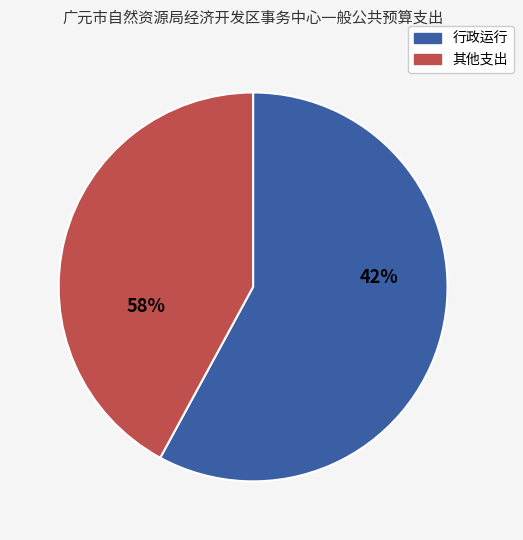

Does any single category account for the majority?

Yes